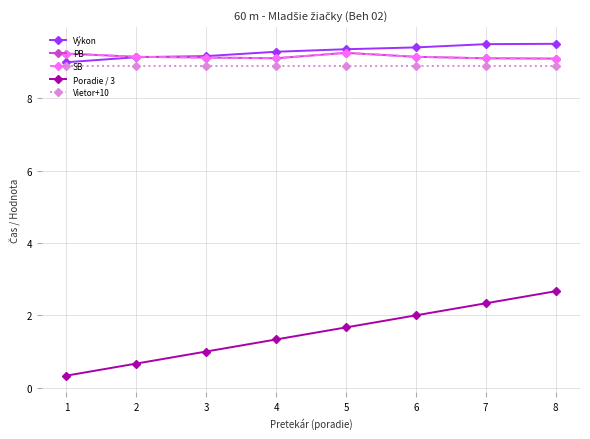

True or false: Výkon and Poradie / 3 cross at least once.

False